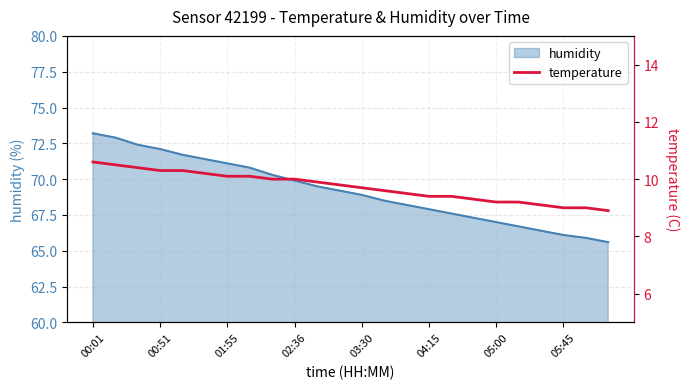

The humidity series shows 71.1 at 01:55. True or false?

True